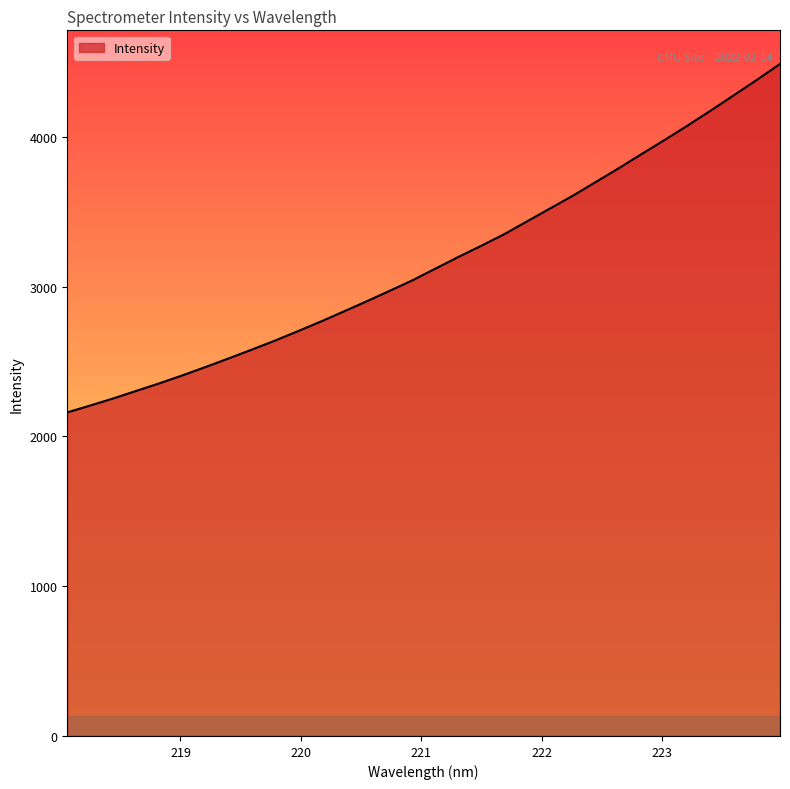

Reading left to right, list all the values displayed in this chart.

2159.9	2205.8	2253.0	2303.4	2353.6	2406.8	2462.2	2519.3	2577.6	2637.3	2700.5	2764.7	2832.3	2900.2	2970.2	3041.2	3119.2	3197.3	3272.2	3349.6	3435.9	3521.7	3607.8	3699.4	3791.4	3886.5	3980.5	4076.5	4175.8	4277.8	4380.0	4485.6